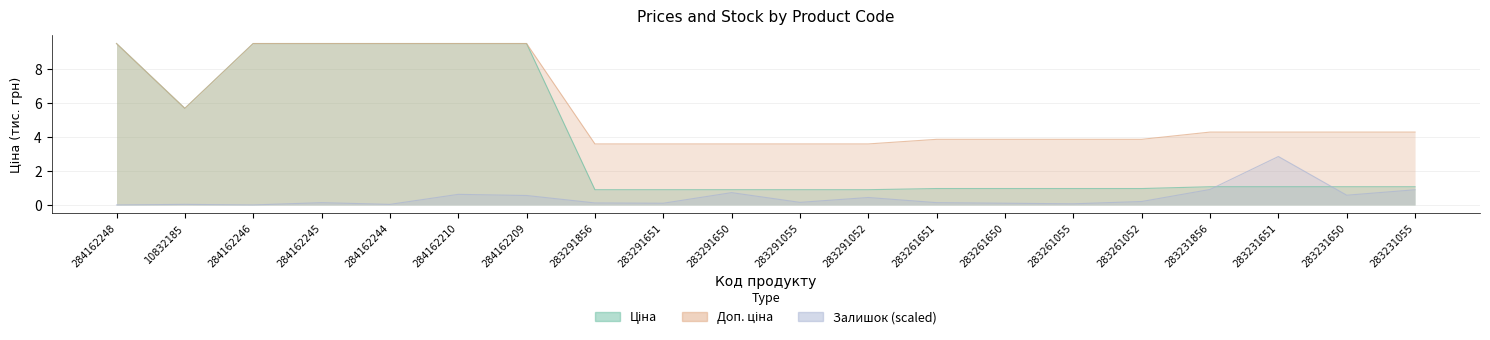

Is the value of Доп. ціна at 283261651 greater than the value of Ціна at 283261651?

Yes